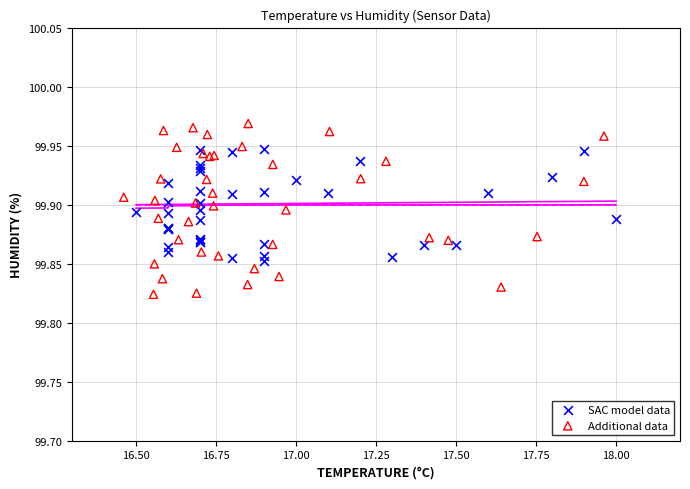

What are all the series names shown in the legend?

SAC model data, Additional data